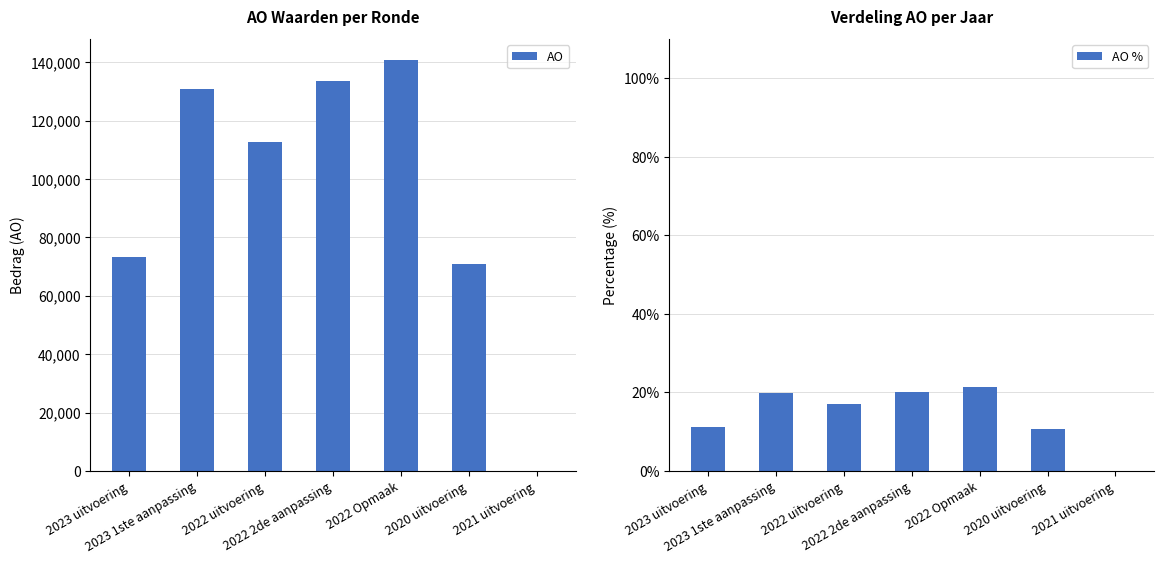

Between 2023 uitvoering and 2023 1ste aanpassing, which series saw the biggest shift?

AO